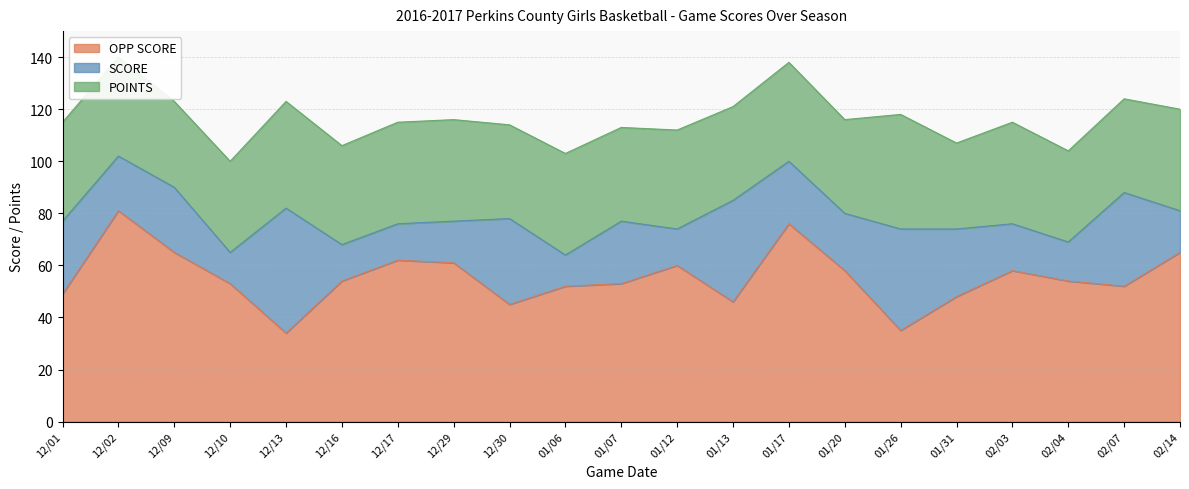

At which label does OPP SCORE first exceed 54?

12/02